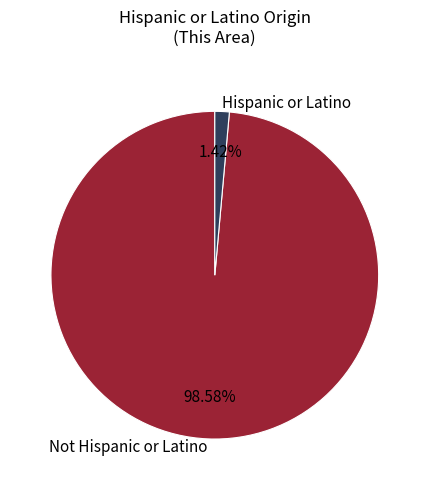

Rank the categories by value from highest to lowest.

Not Hispanic or Latino, Hispanic or Latino